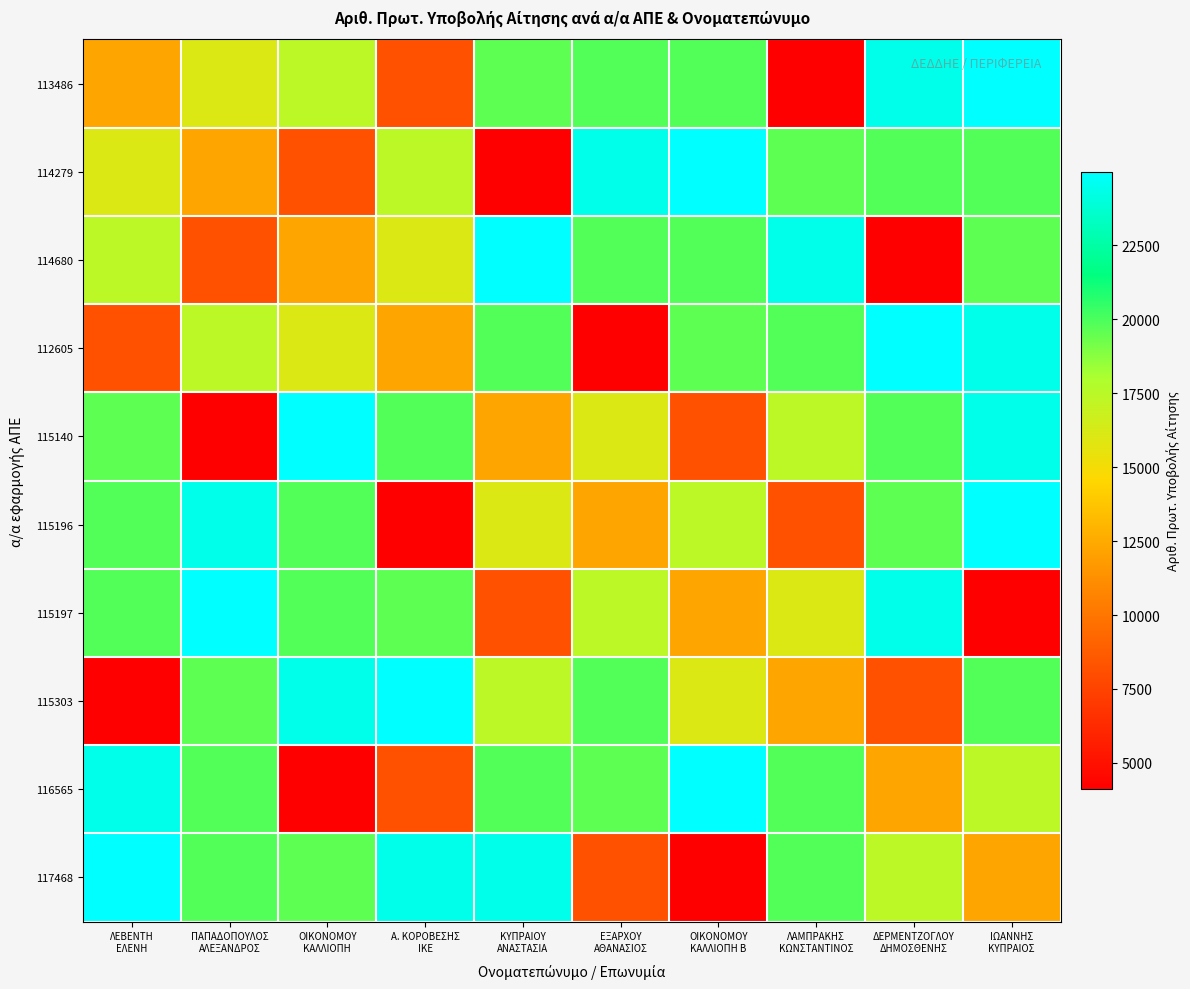

Rank the series at ΟΙΚΟΝΟΜΟΥ ΚΑΛΛΙΟΠΗ Β from lowest to highest value.

117468, 115140, 115197, 115303, 115196, 112605, 114680, 113486, 114279, 116565